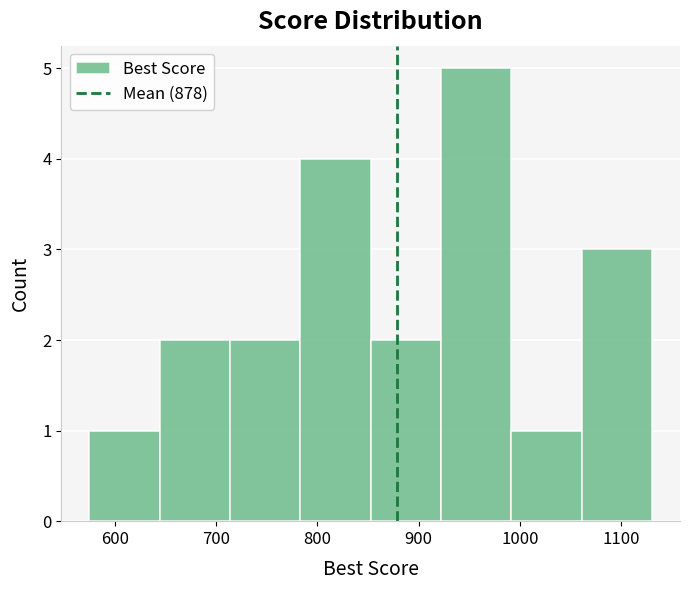

How tall is the bar that spans 1060 to 1130 on the x-axis? Neither the bar edges nor the heights are printed on the chart, so give them approximately, as read against the axes.

3